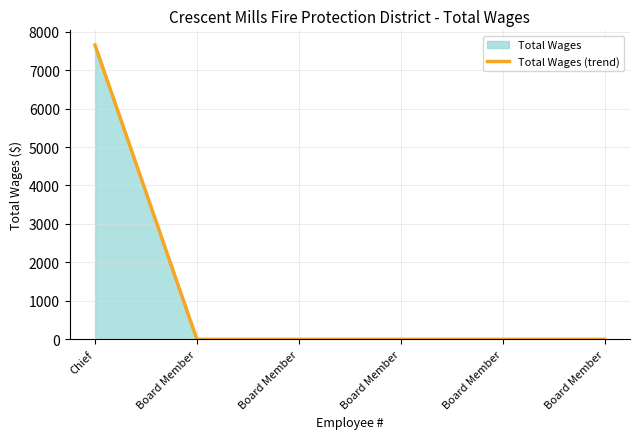

List the labels in order of value, largest first.

Chief, Board Member, Board Member, Board Member, Board Member, Board Member